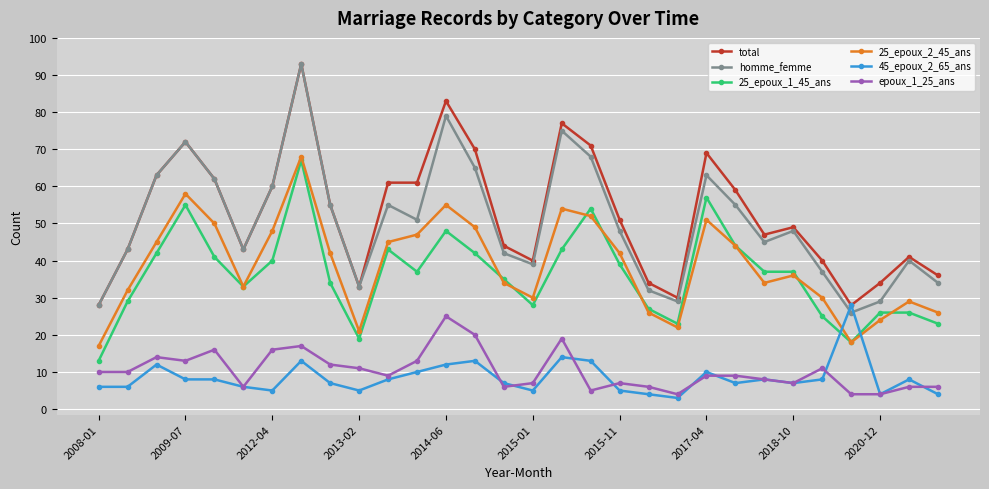

True or false: epoux_1_25_ans has more than 0 points higher than both neighbors.

True